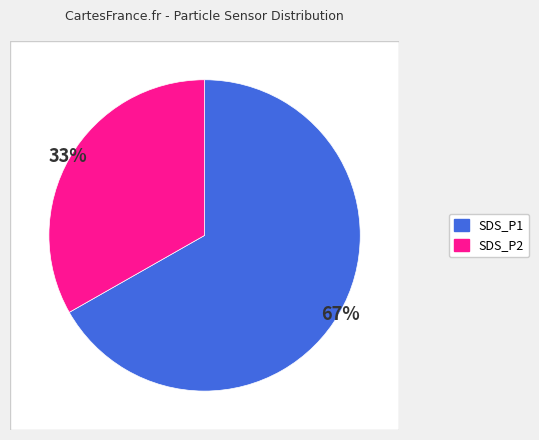

Is there a majority slice in this chart?

Yes